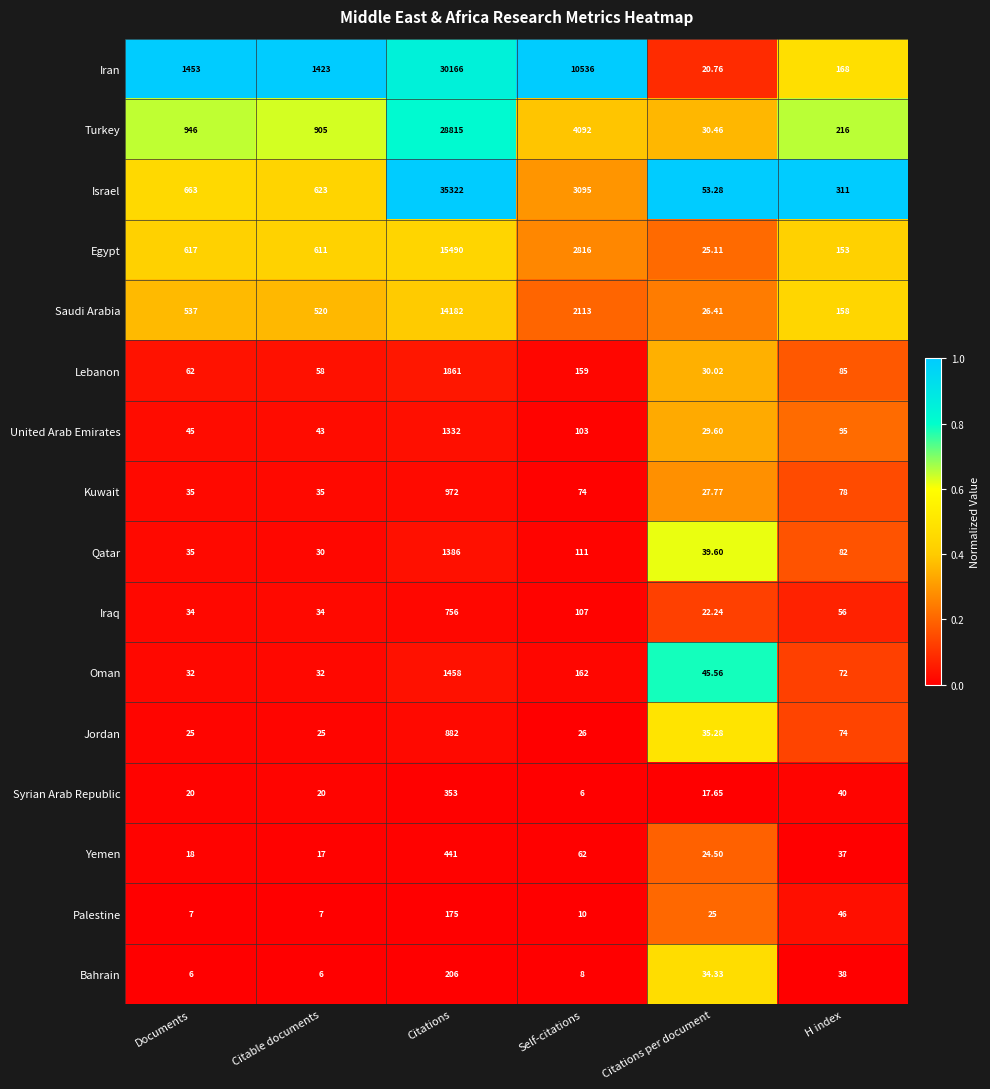

What is the difference between the highest and lowest values at Self-citations?

10530.0